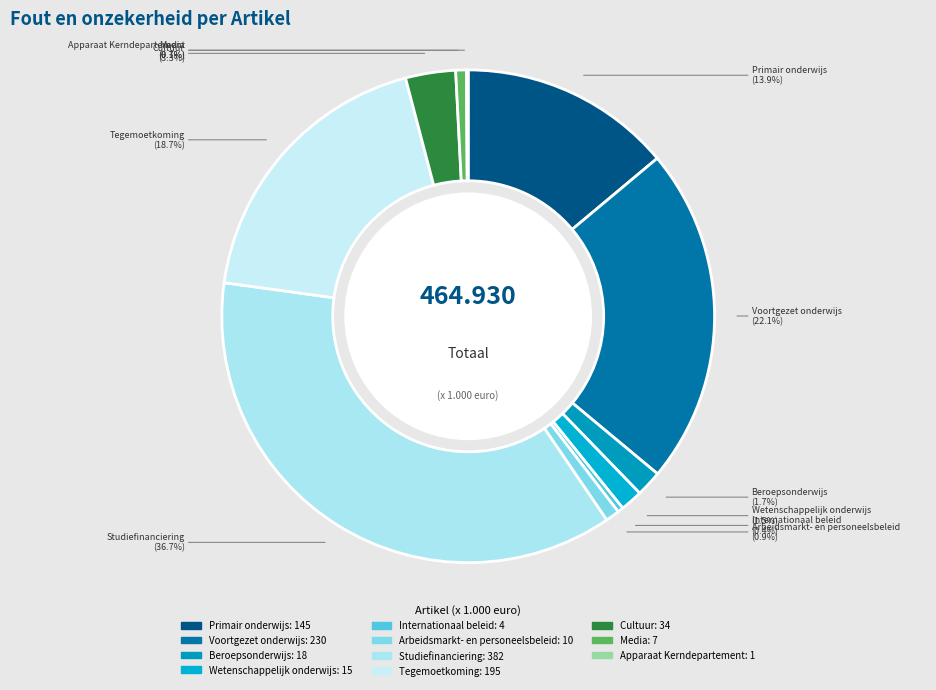

What is the largest slice in the pie chart?

Studiefinanciering